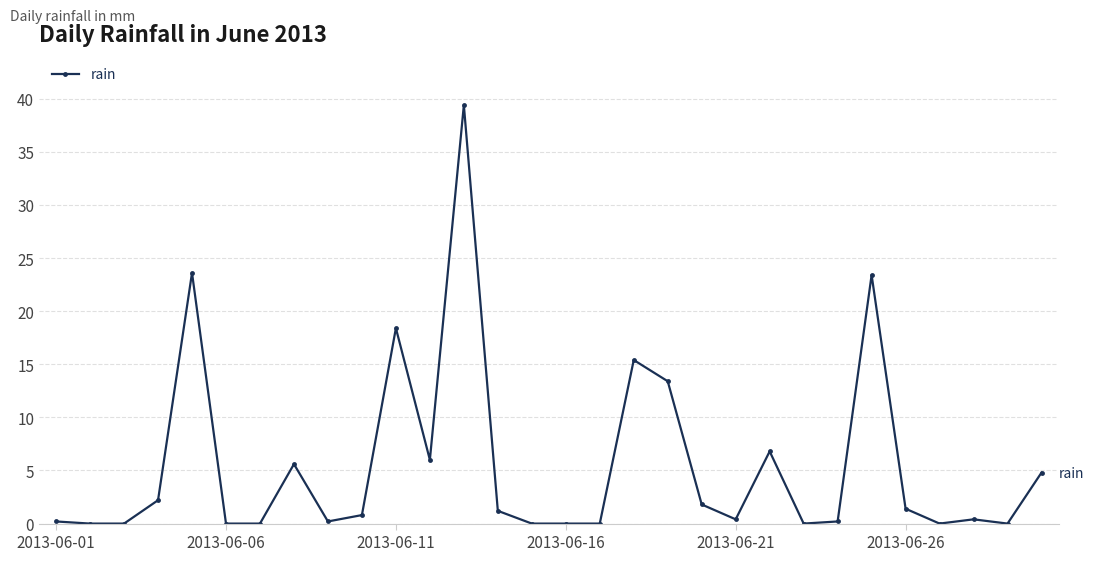

What is the average value?

5.5